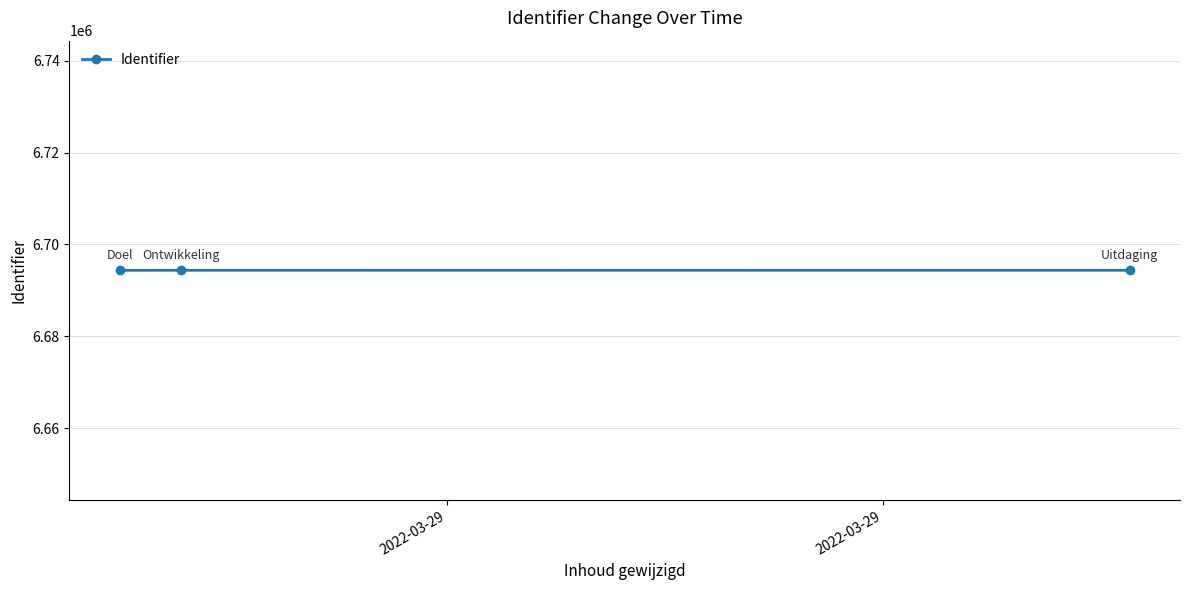

What is the maximum value shown in the chart?

6694387